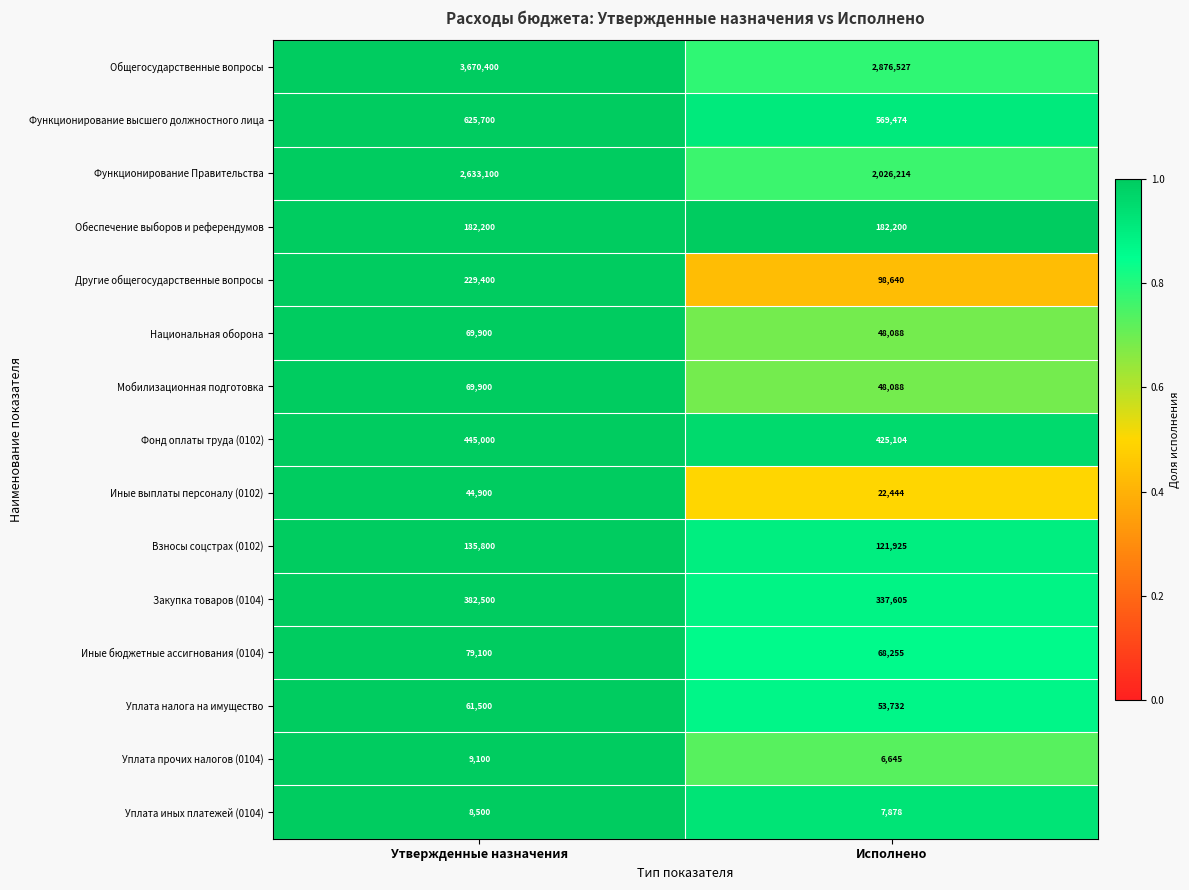

What is the smallest value displayed?

6645